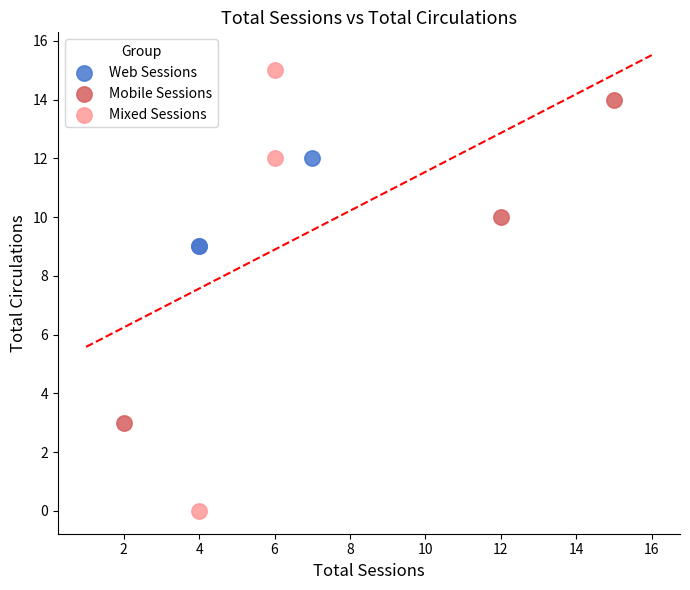

Which series contains the highest Y value?

Mixed Sessions